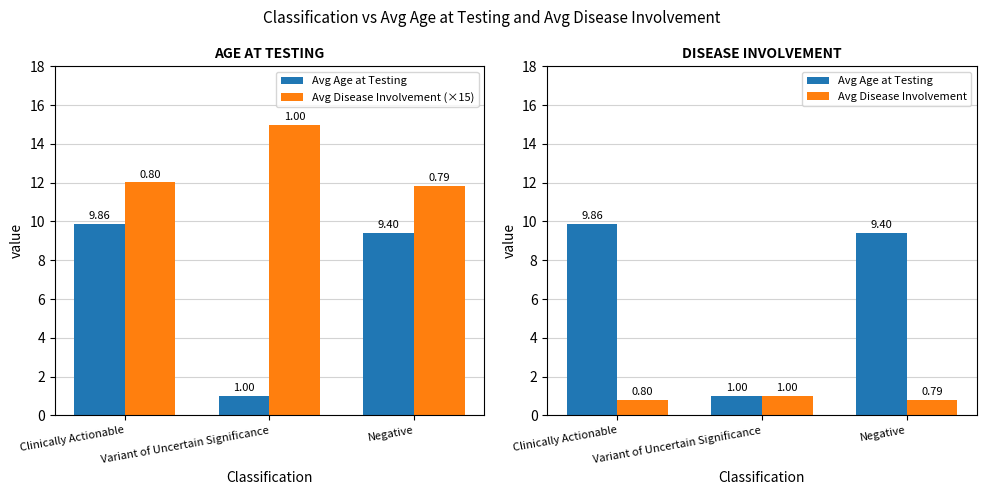

At Negative, list the series in order from largest to smallest.

Avg Disease Involvement (×15), Avg Age at Testing, Avg Disease Involvement